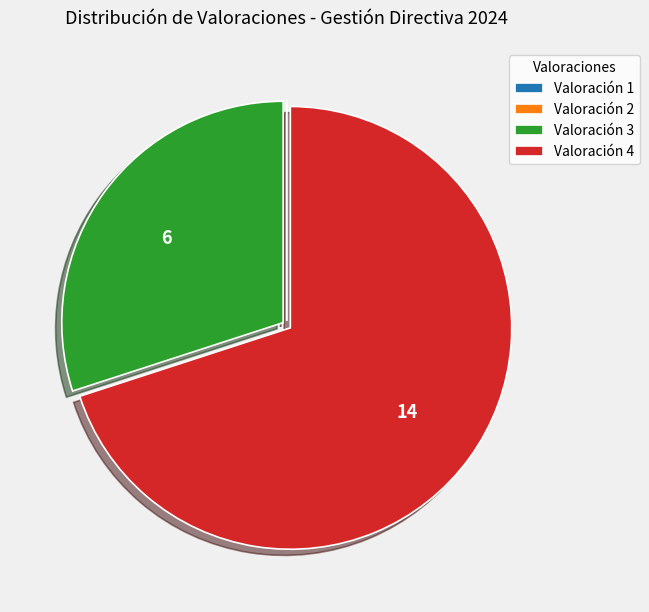

The Valoración 4 slice represents 56% of the pie. True or false?

False